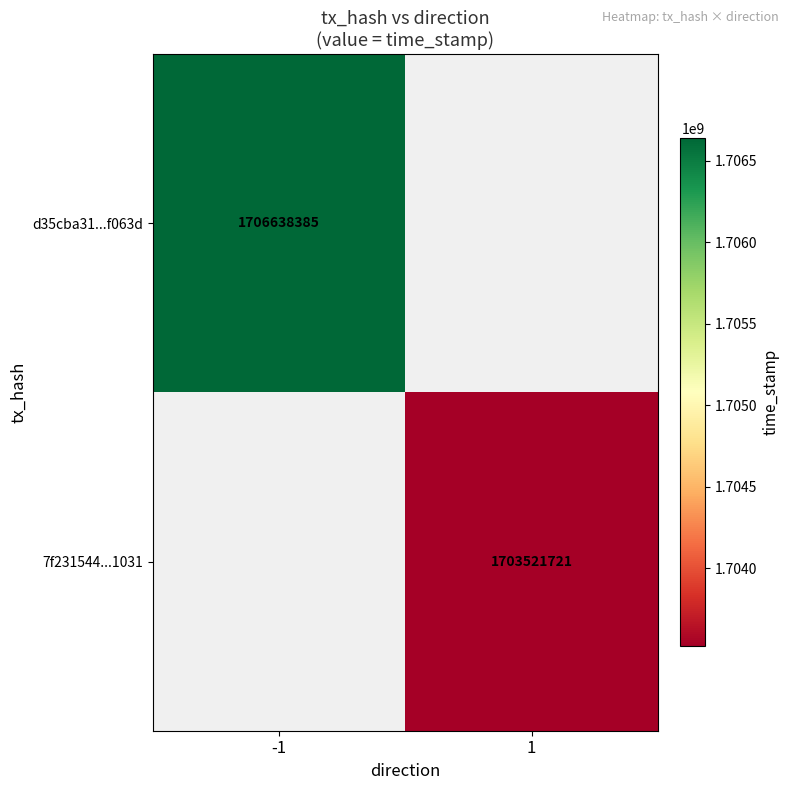

The 7f231544...1031 series shows 1703521721 at 1. True or false?

True